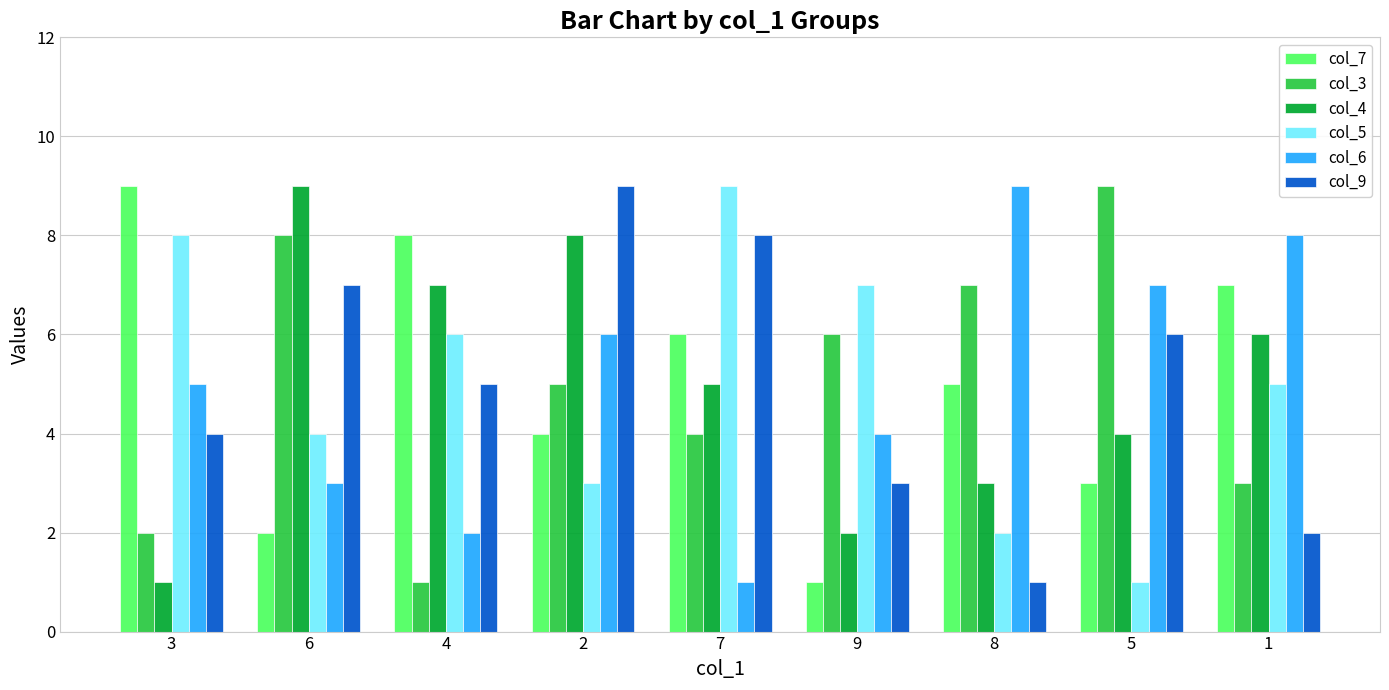

Does the chart contain any negative values?

No